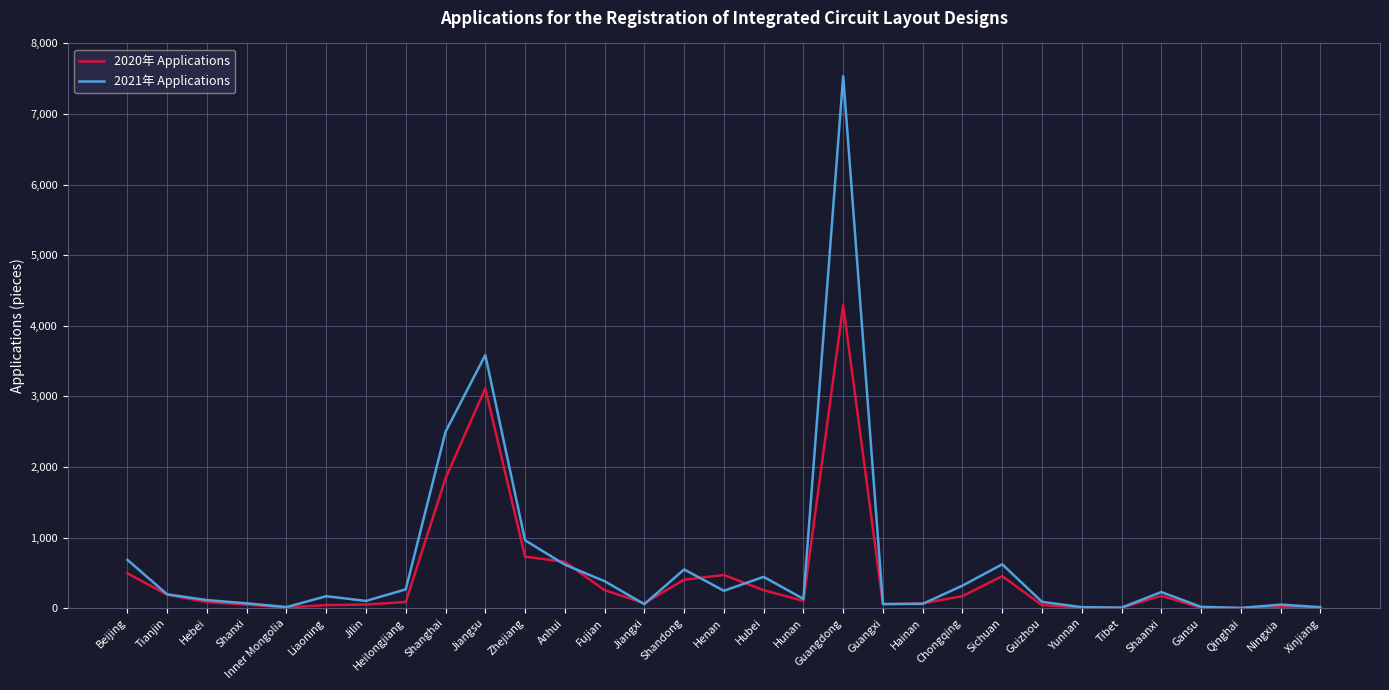

Read the 2021年 Applications value at Henan.

246